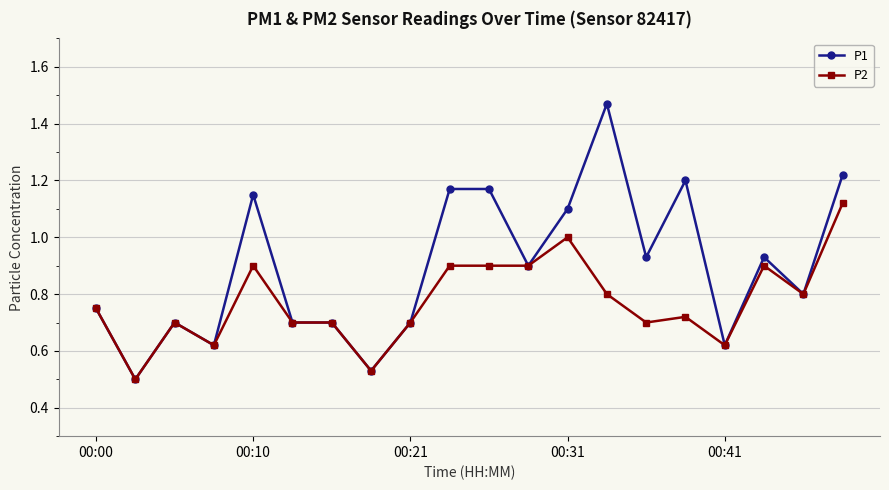

At how many categories does at least one series exceed 0?

20